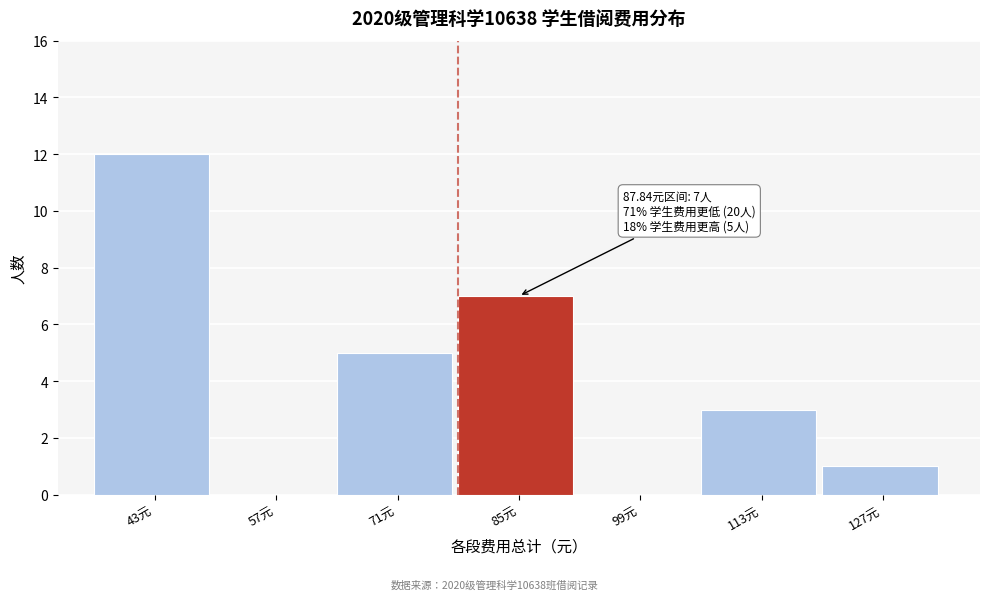

Reading right to left, list all the values displayed in this chart.

127元=1	113元=3	99元=0	85元=7	71元=5	57元=0	43元=12